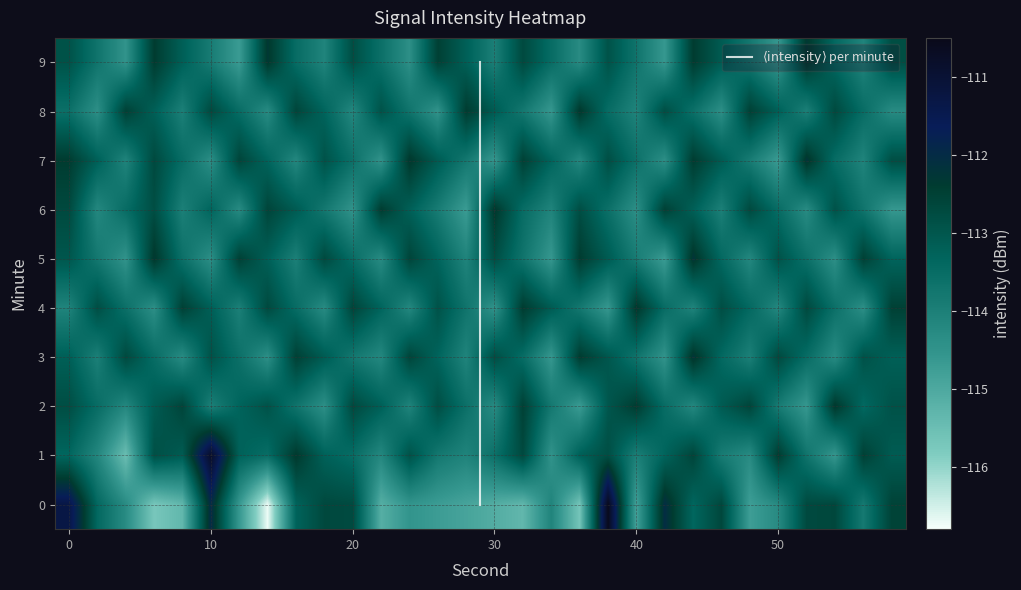

At which category does the chart reach its minimum across all series?

7